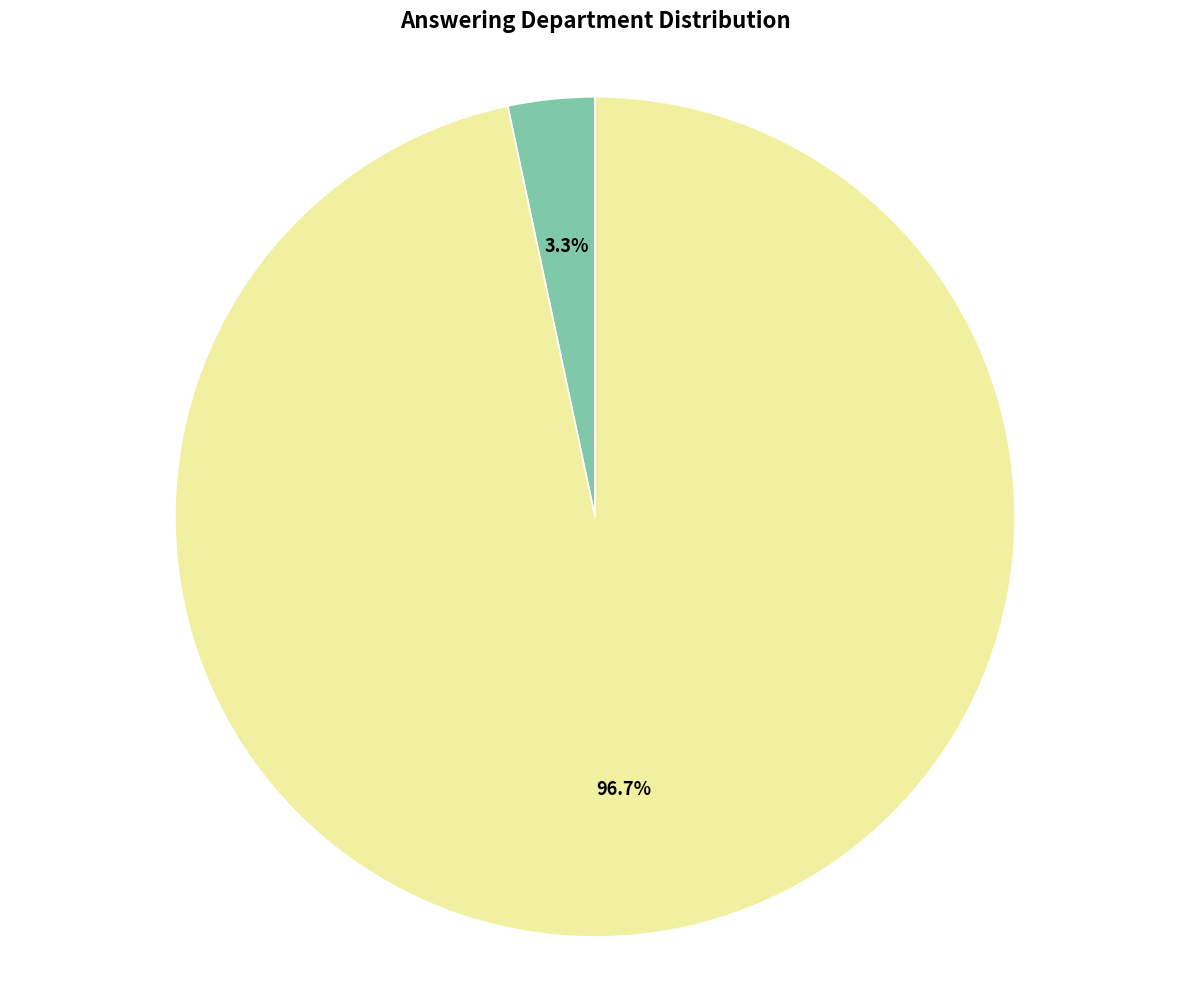

Is there a majority slice in this chart?

Yes